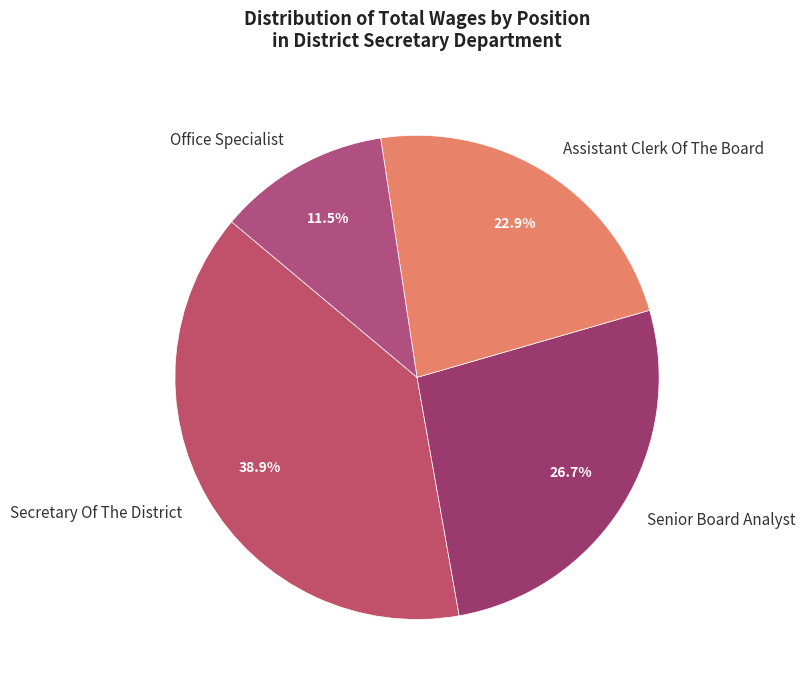

Between Secretary Of The District and Assistant Clerk Of The Board, which is larger?

Secretary Of The District